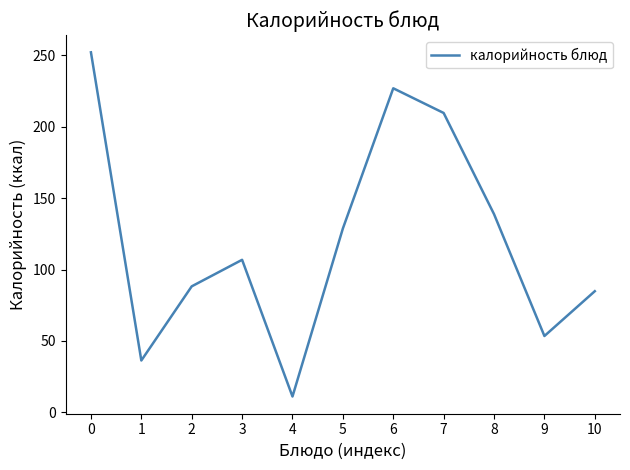

Approximately how many times larger is the value at 8 compared to 2?

1.6